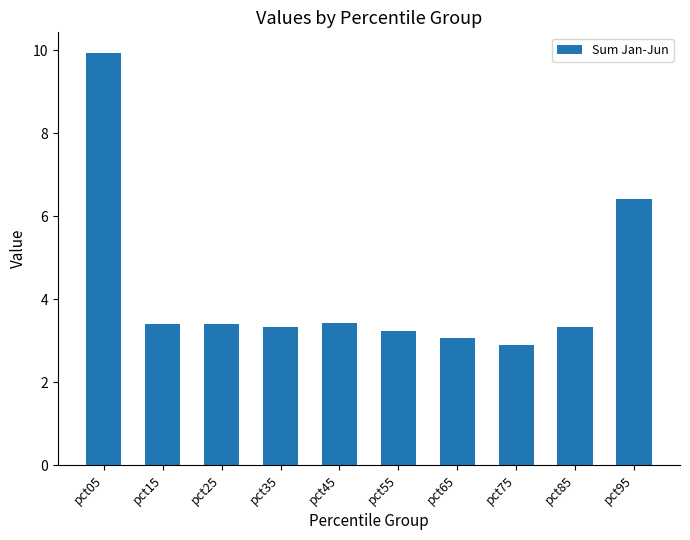

Count the number of data series in this chart.

1